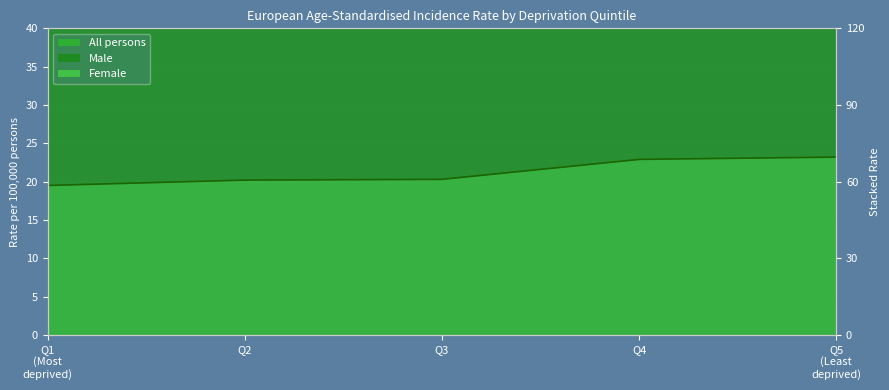

What is the sum of the All persons values at Q2 and Q1 (Most deprived)?

39.7